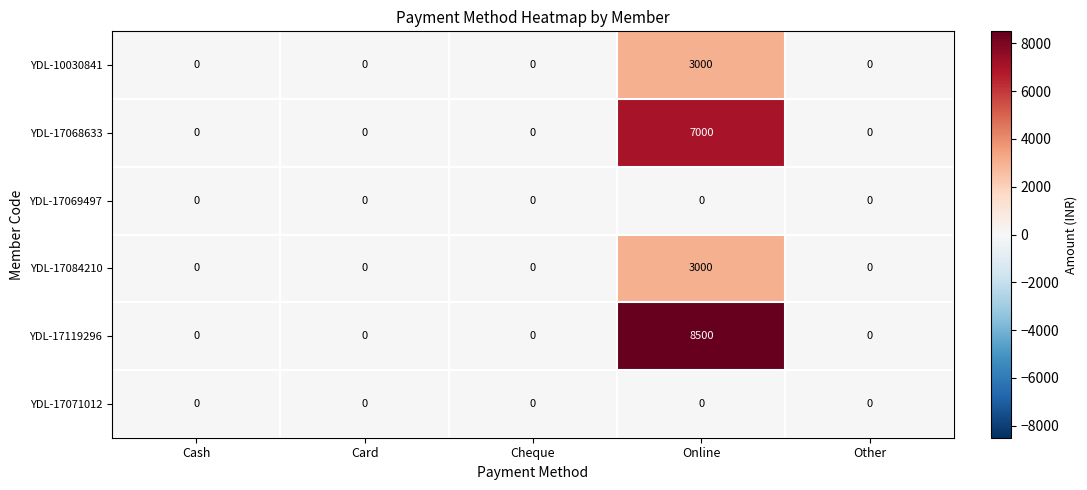

Reading left to right, what are all the values shown in this chart?

YDL-10030841: 0	0	0	3000	0
YDL-17068633: 0	0	0	7000	0
YDL-17069497: 0	0	0	0	0
YDL-17084210: 0	0	0	3000	0
YDL-17119296: 0	0	0	8500	0
YDL-17071012: 0	0	0	0	0